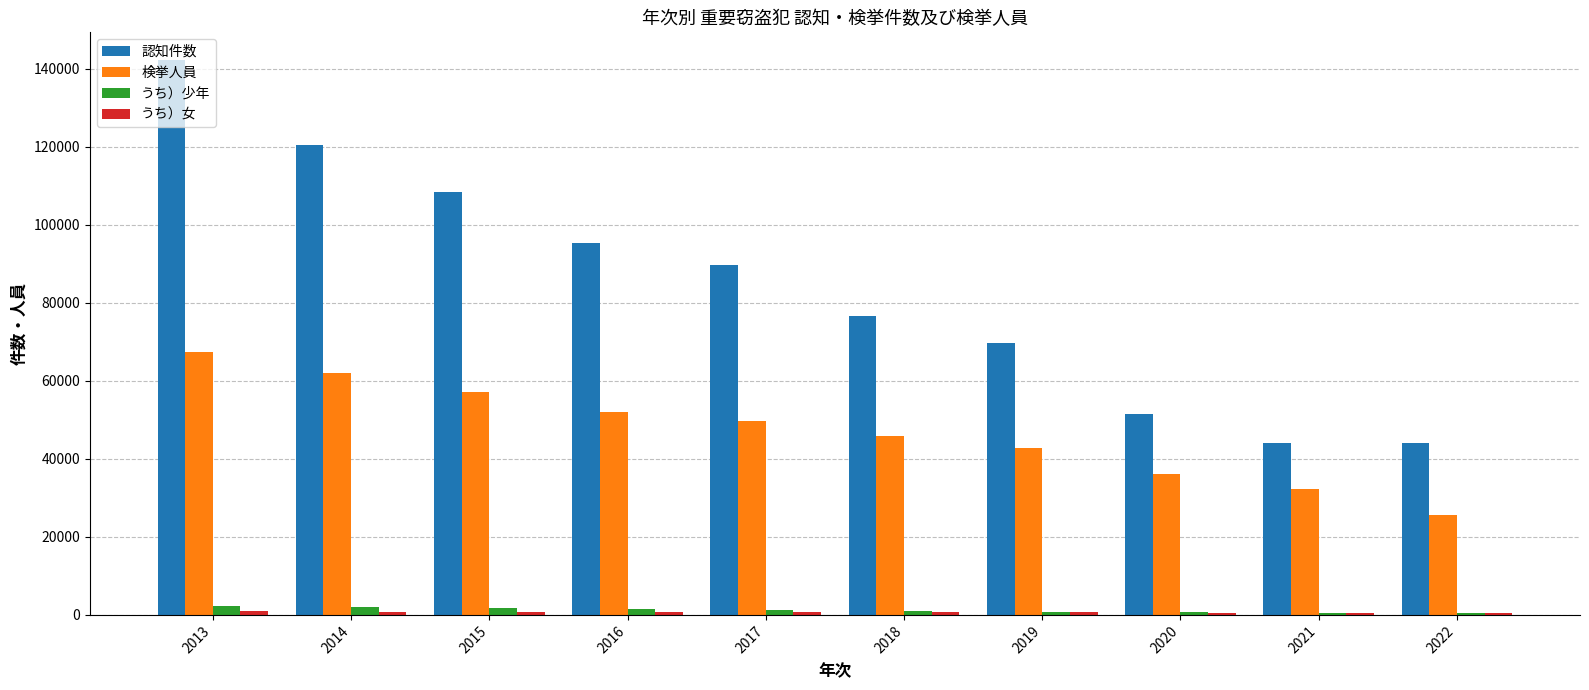

The value of 認知件数 at 2017 is 47609. True or false?

False